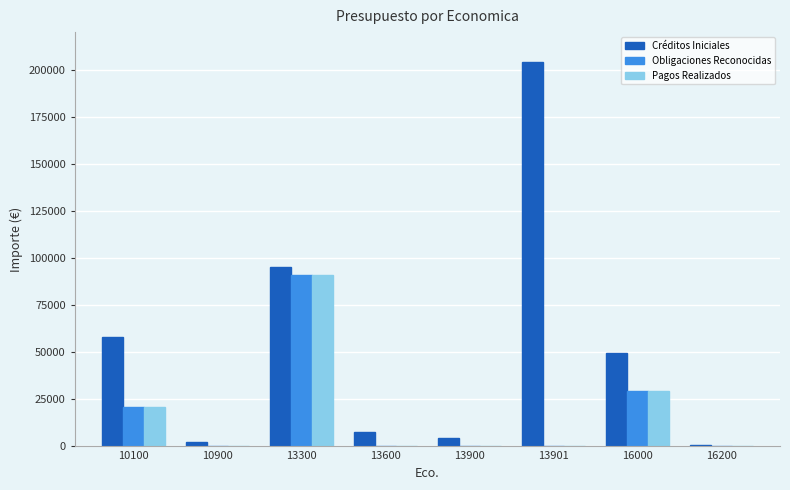

Where is Créditos Iniciales nearest to the value 102288?

13300